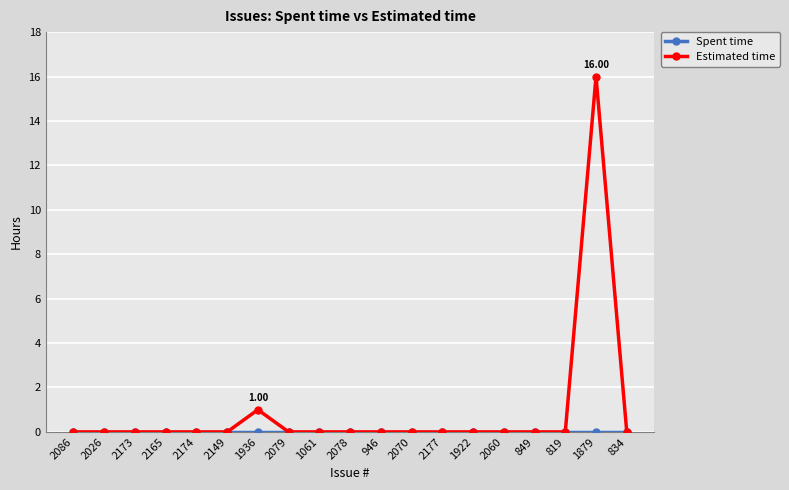

True or false: Estimated time has more than 0 interior local peaks.

True